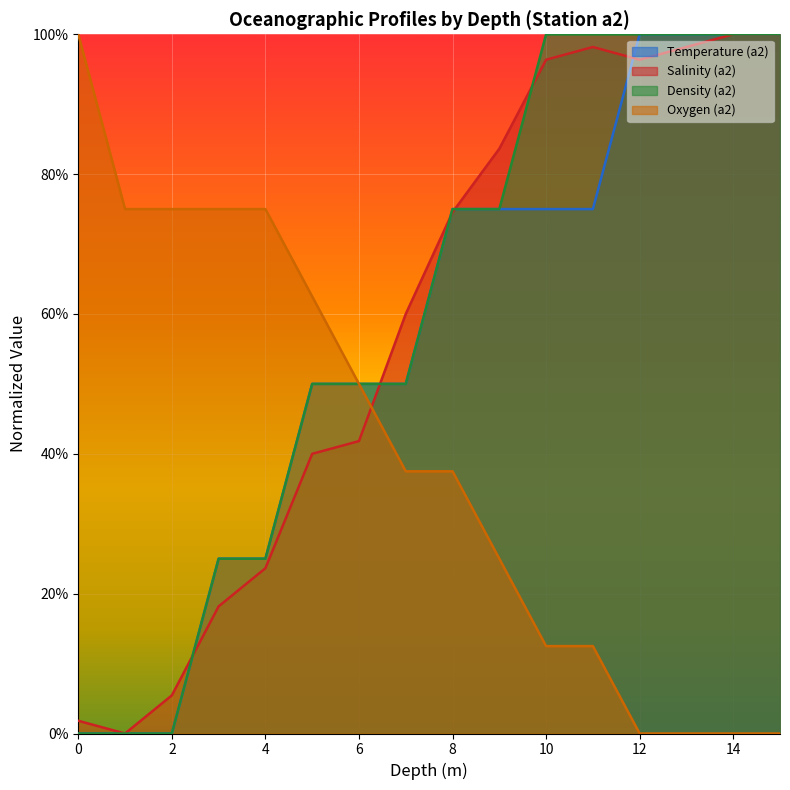

How many interior local peaks does the Salinity (a2) series have?

1